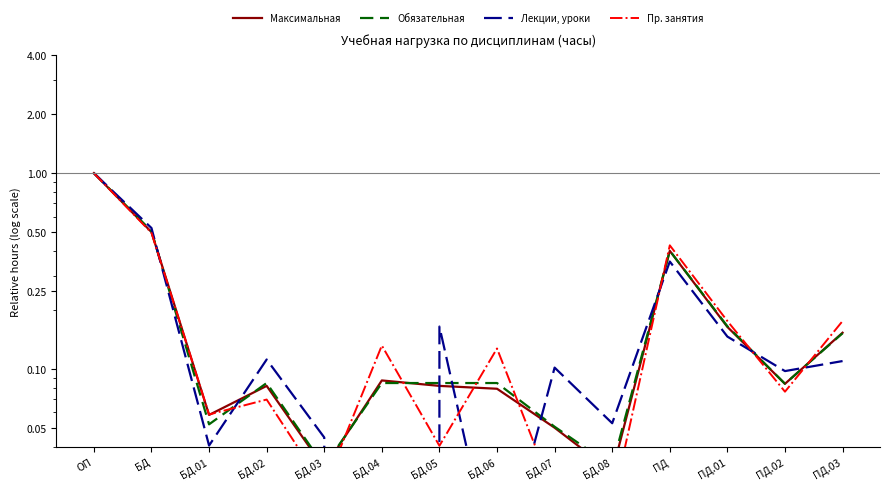

Between БД.07 and ПД.02, which series saw the biggest shift?

Пр. занятия